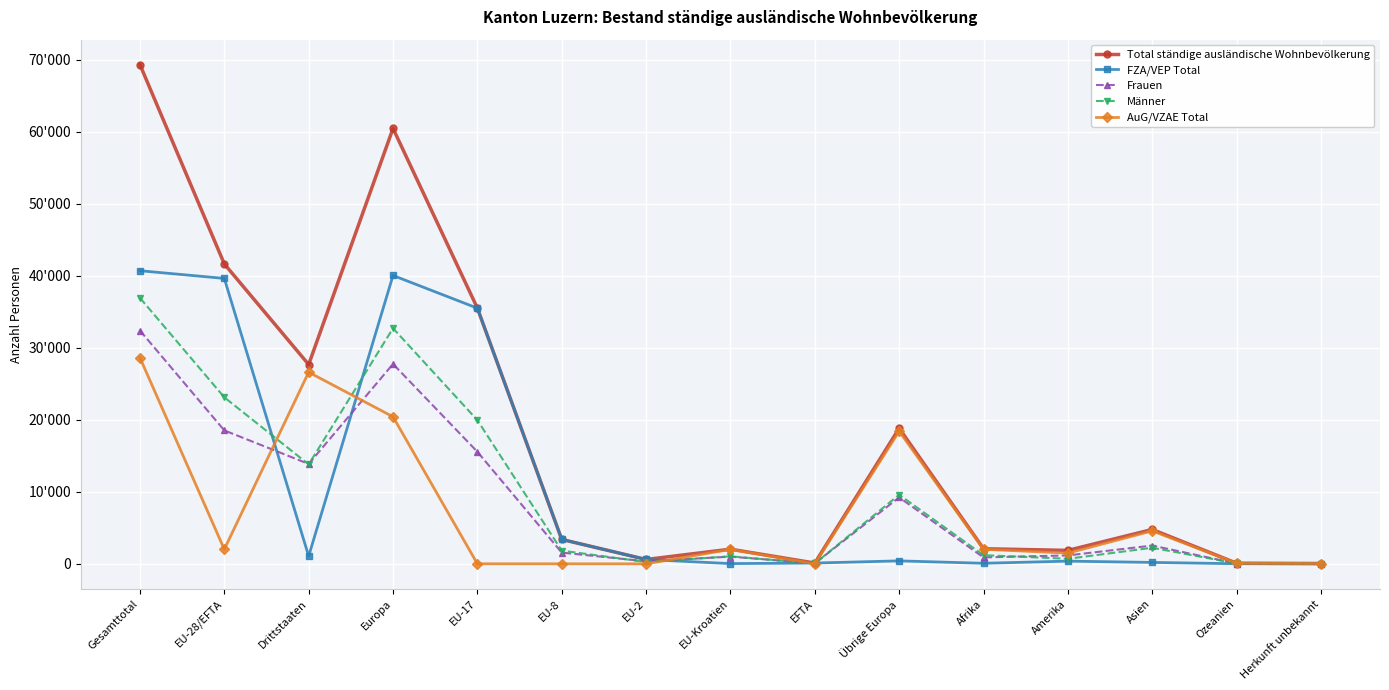

True or false: AuG/VZAE Total and Frauen intersect in this chart.

True